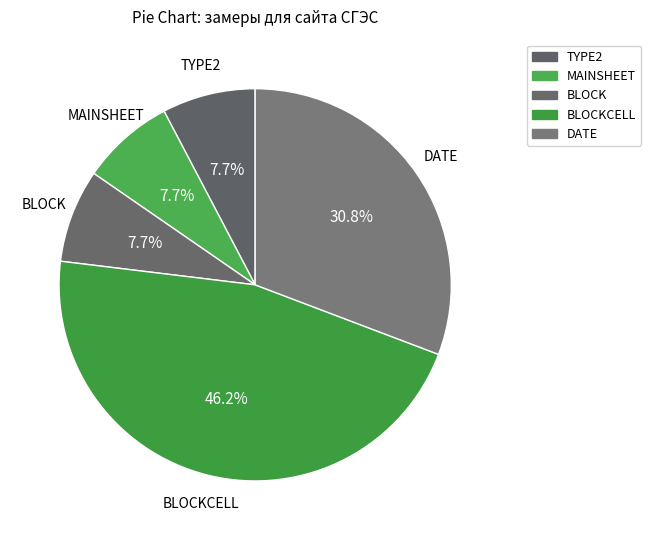

Which category has the smallest portion of the pie?

MAINSHEET